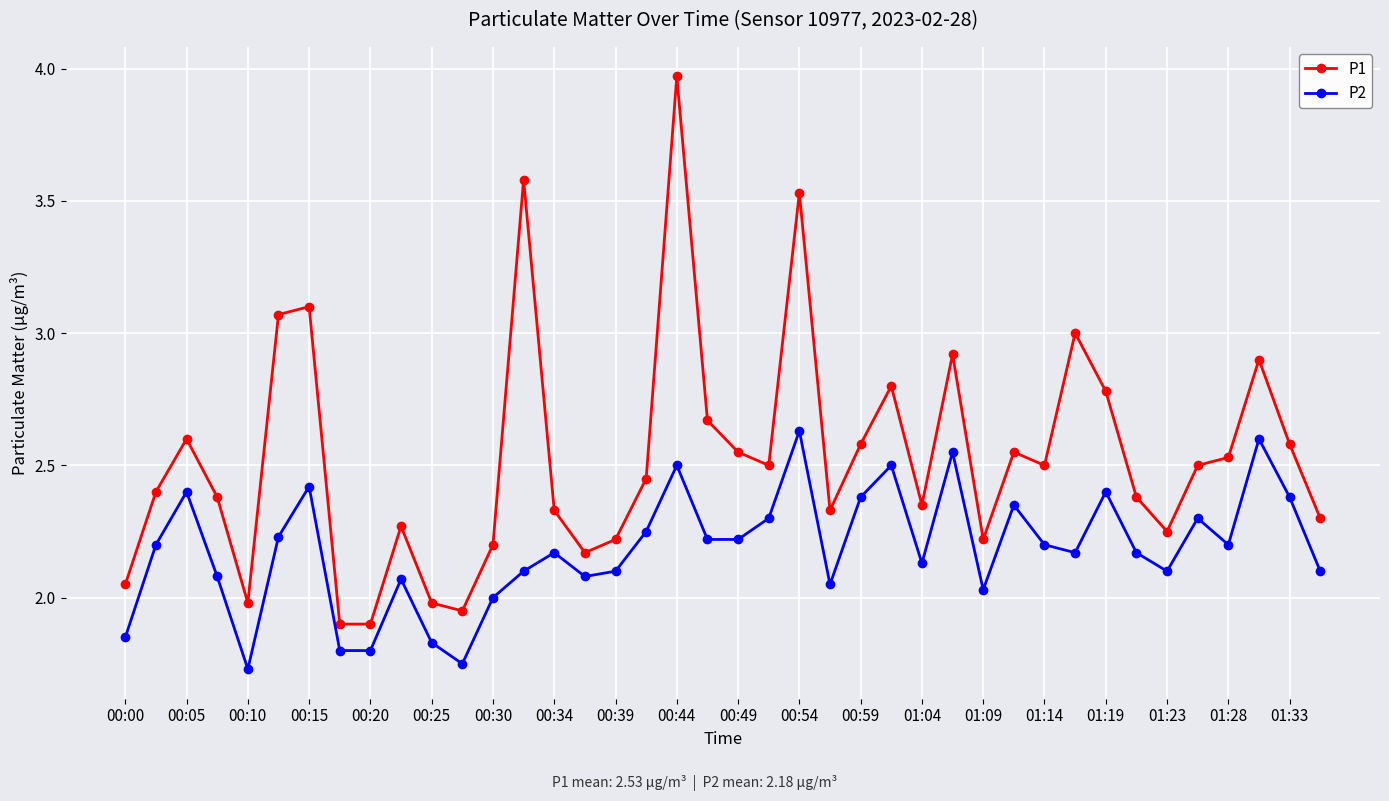

Which series has the largest range (max minus min)?

P1